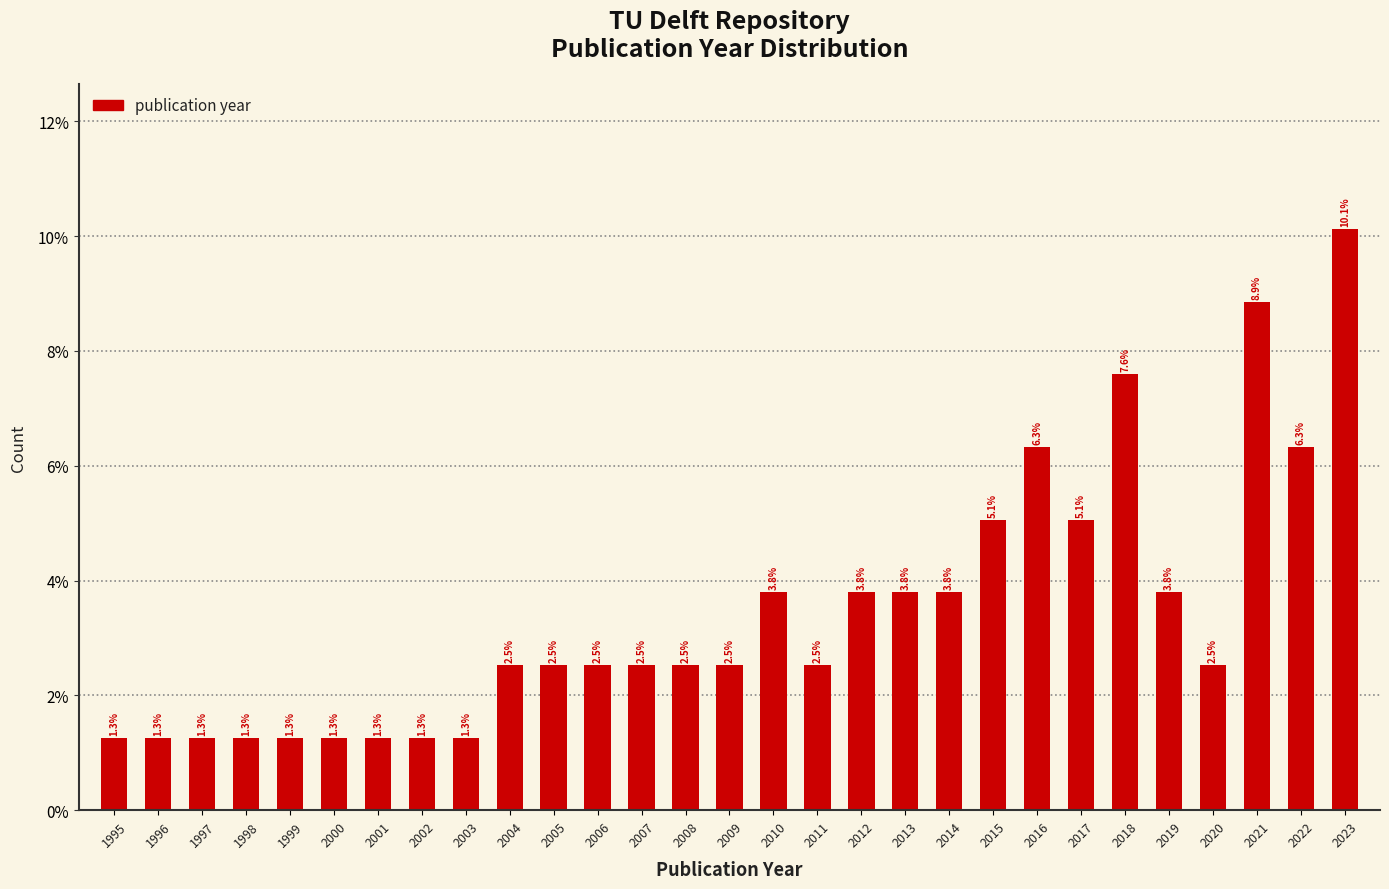

Reading left to right, extract all data points from this chart.

1.3	1.3	1.3	1.3	1.3	1.3	1.3	1.3	1.3	2.5	2.5	2.5	2.5	2.5	2.5	3.8	2.5	3.8	3.8	3.8	5.1	6.3	5.1	7.6	3.8	2.5	8.9	6.3	10.1